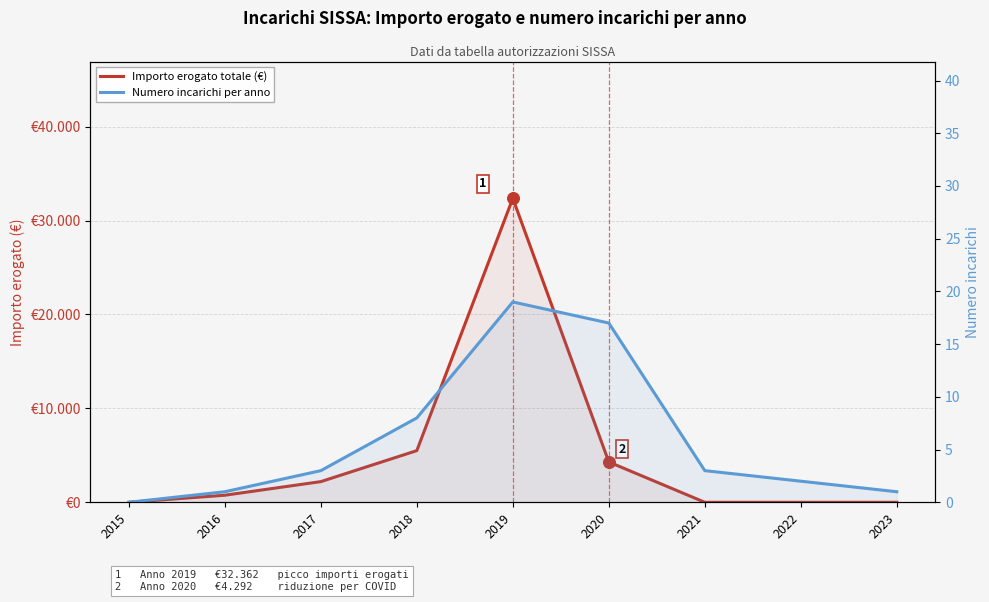

At which category is the sum across all series the highest?

2019